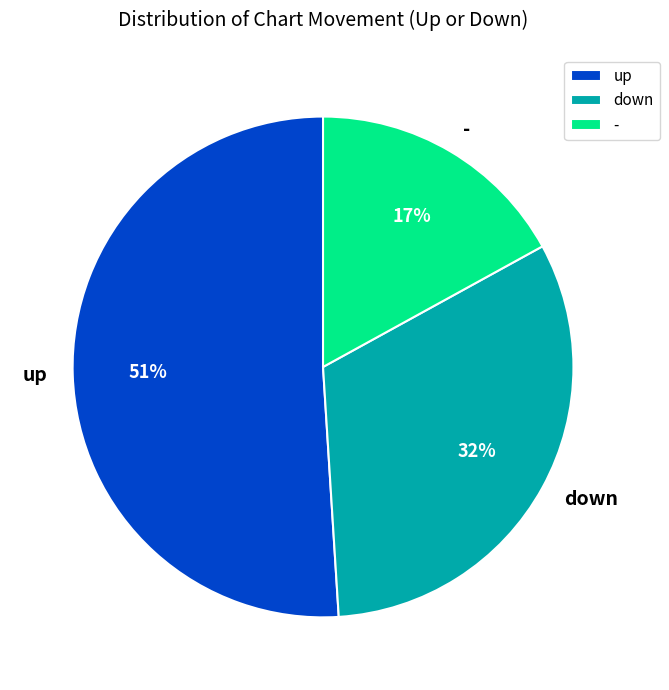

Is it true that down is 22% of the pie?

False